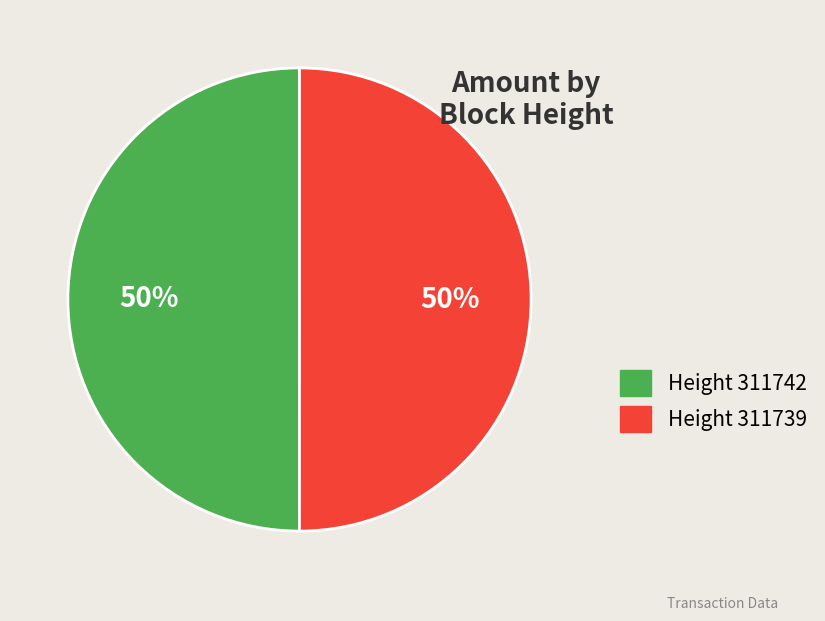

Approximately how many times larger is the value at Height 311739 compared to Height 311742?

1.0